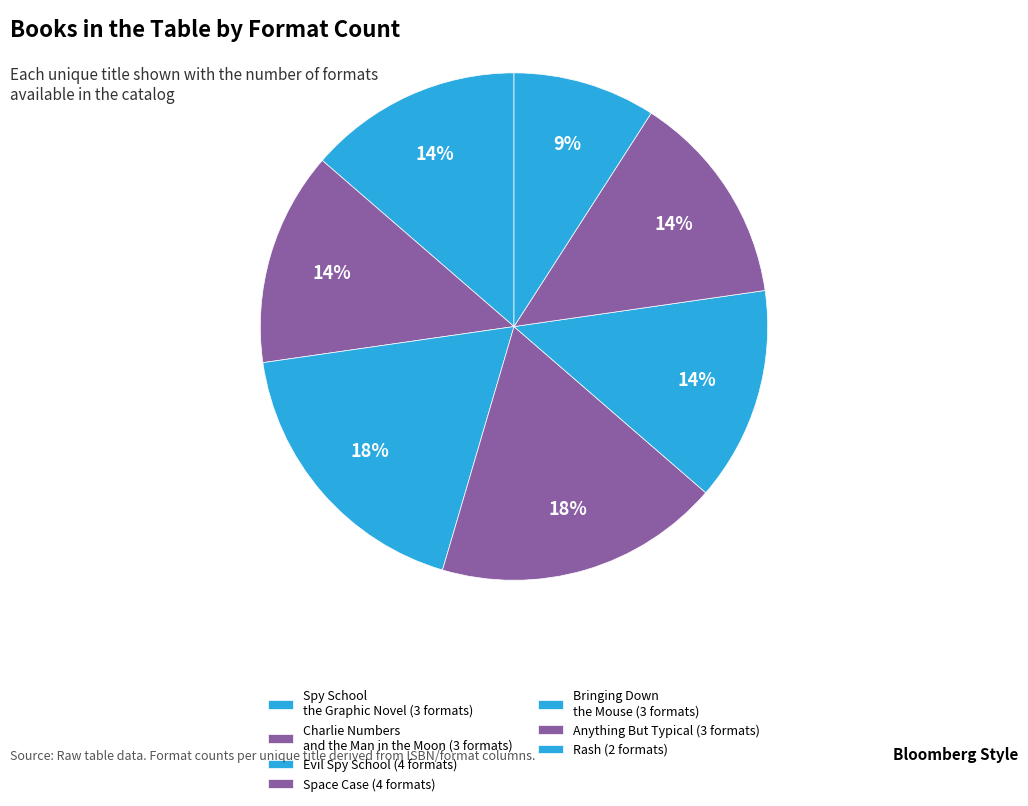

How many slices are in this pie chart?

7